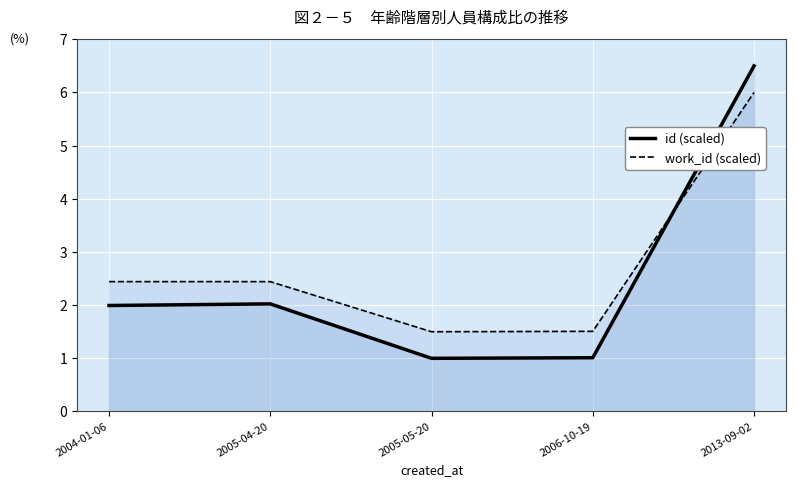

Which series has the largest total across all categories?

work_id (scaled)